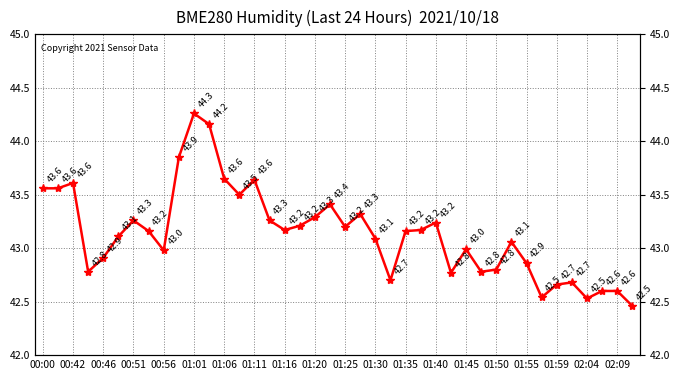

How many distinct data groups are displayed?

1